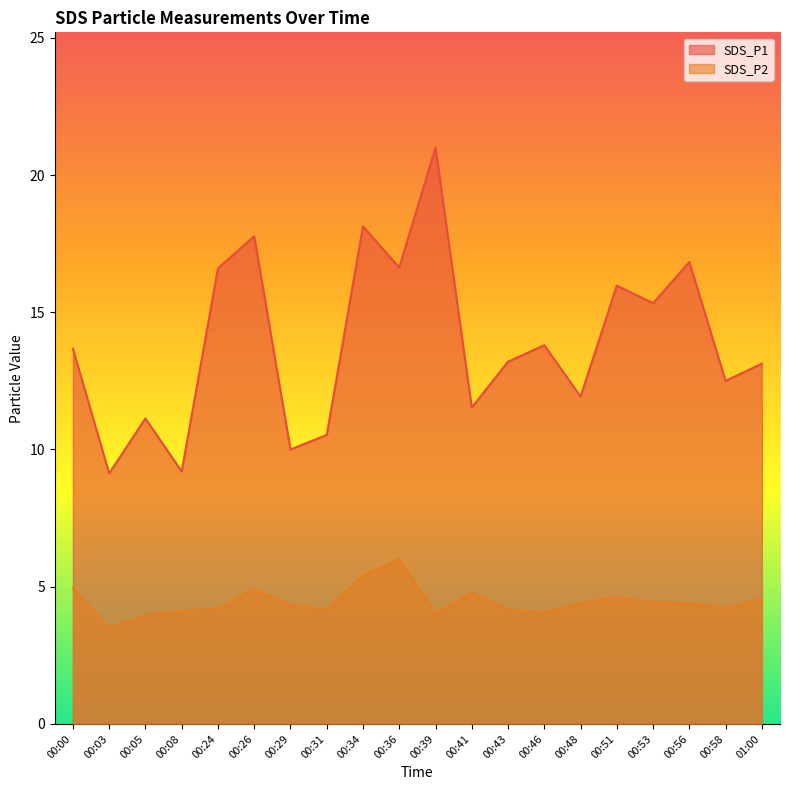

Where does the SDS_P2 series first go above 4?

00:00